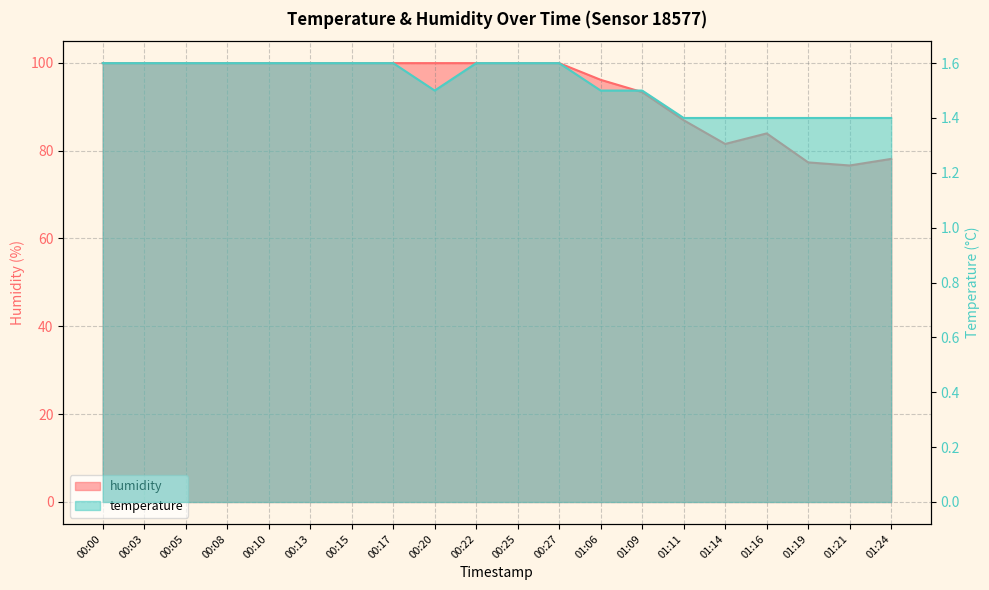

Is the value of temperature at 01:21 greater than the value of humidity at 01:06?

No